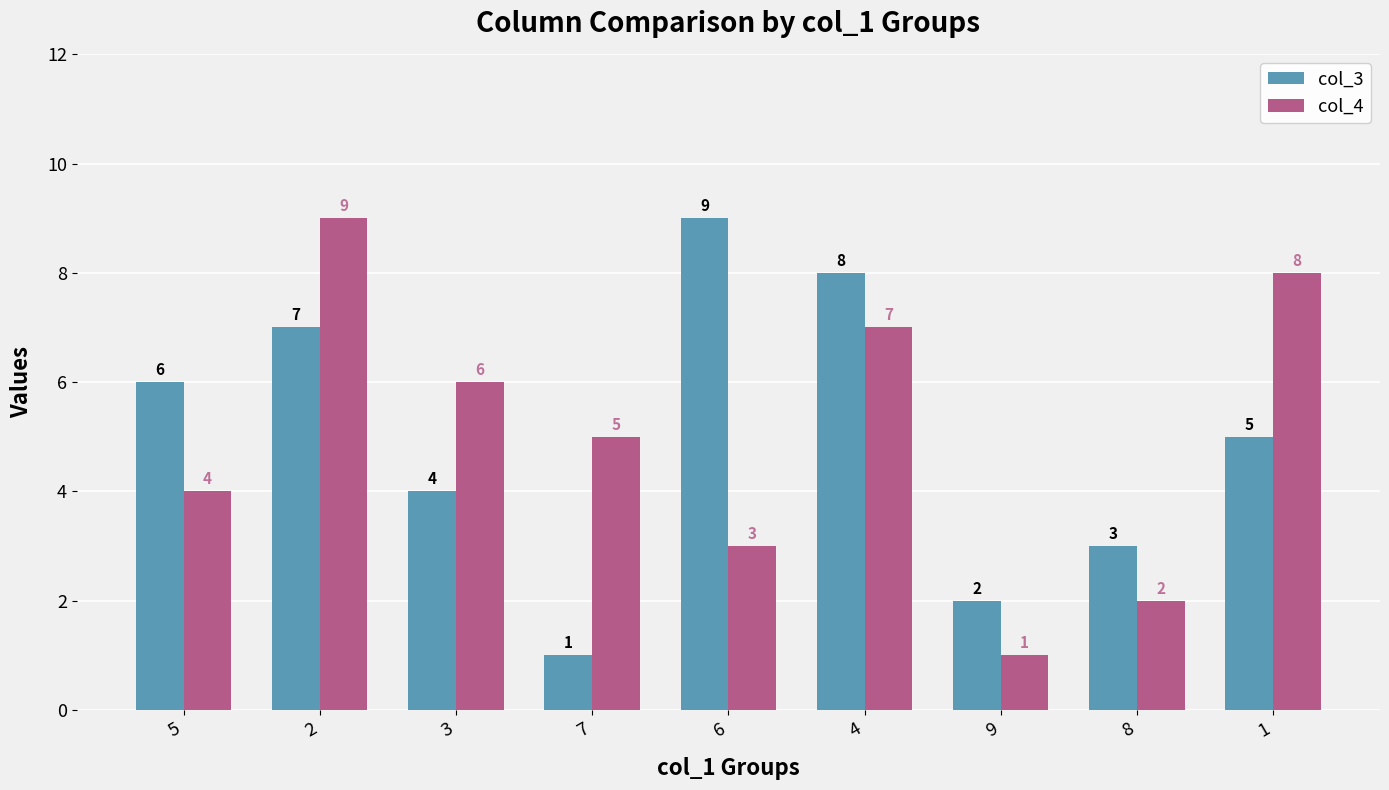

Is the value of col_4 at 5 greater than the value of col_3 at 1?

No